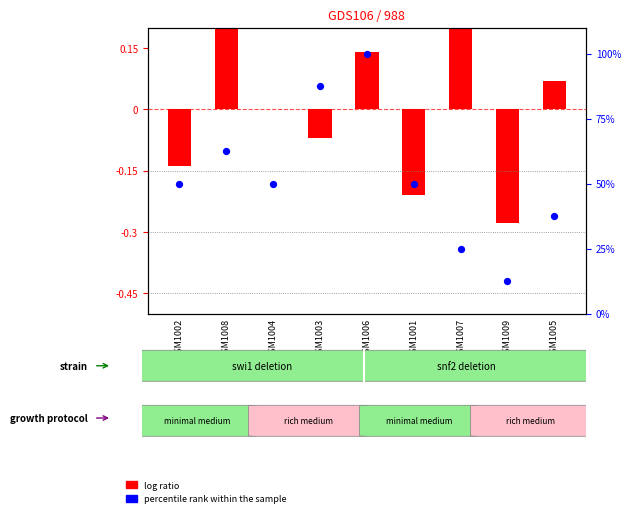

Which series reaches the maximum Y coordinate?

percentile rank within the sample